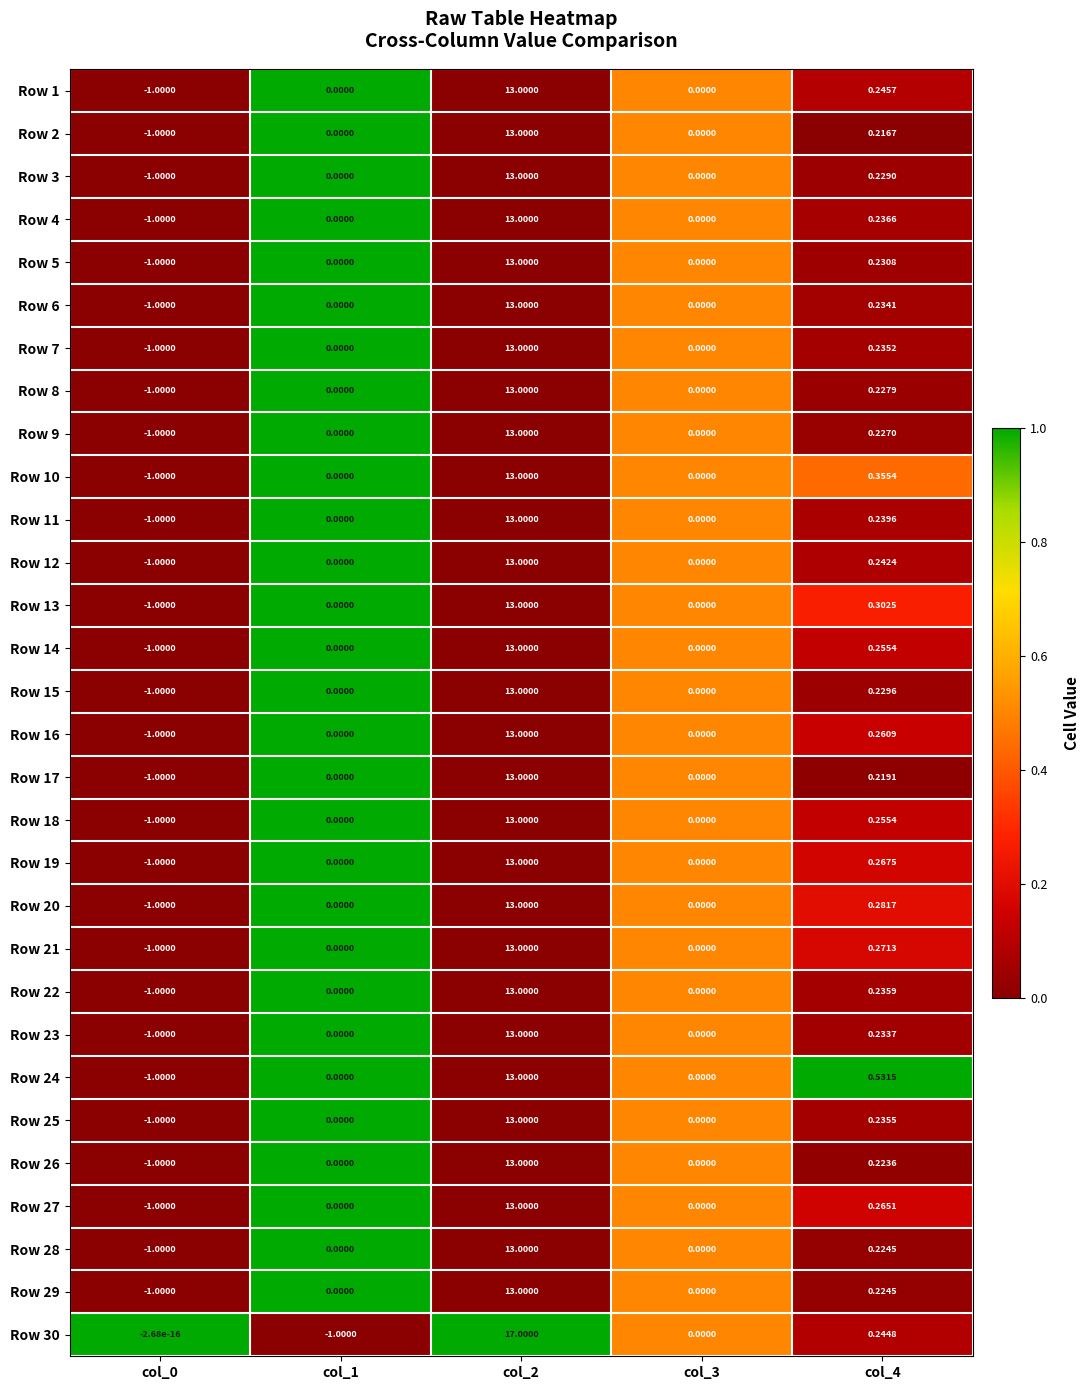

At which category does the chart reach its peak across all series?

col_2